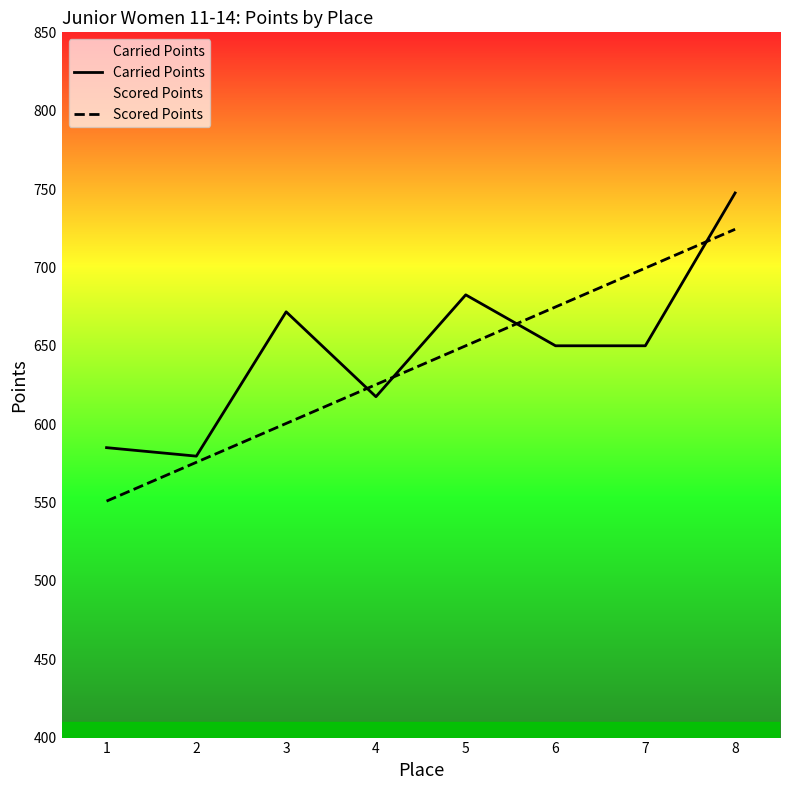

Does the chart have visible grid lines?

No